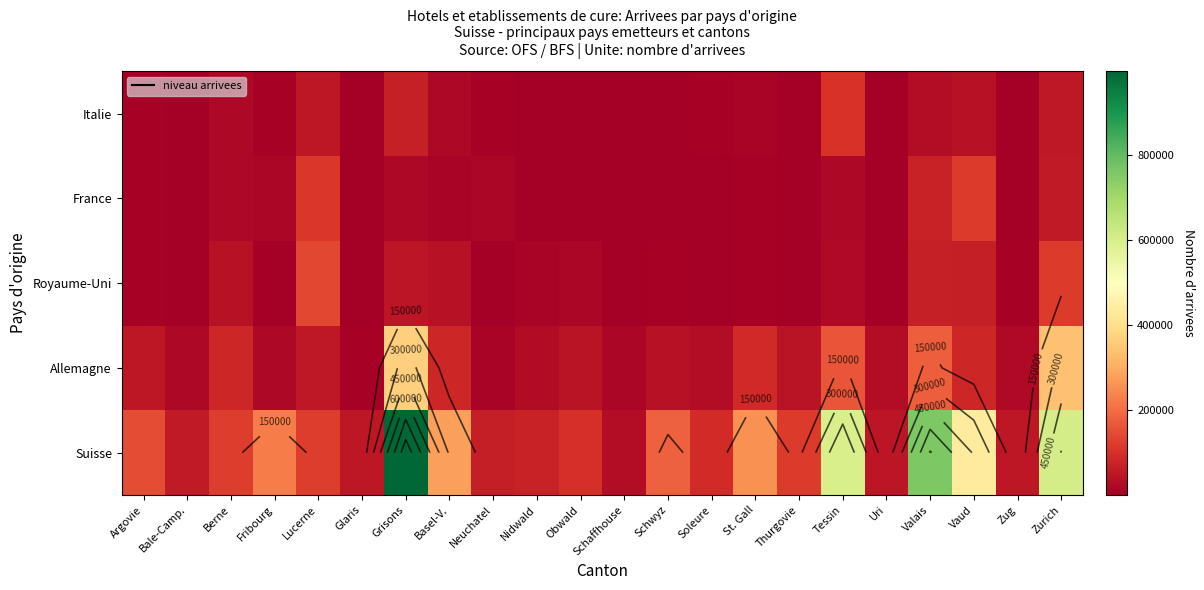

The value of Suisse at Grisons is 1637282. True or false?

False